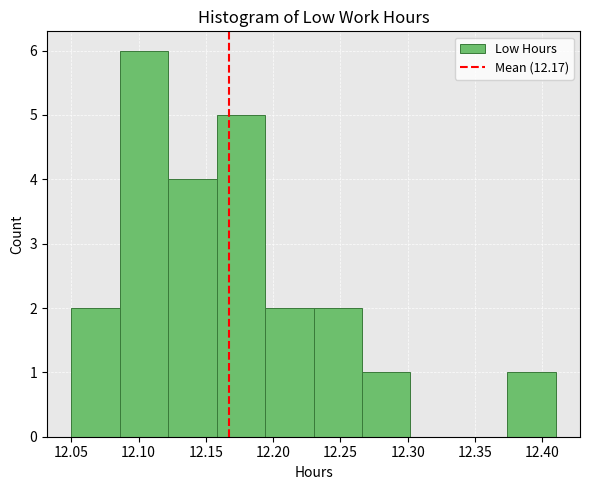

Which range on the x-axis has the tallest bar?

12.086 to 12.122